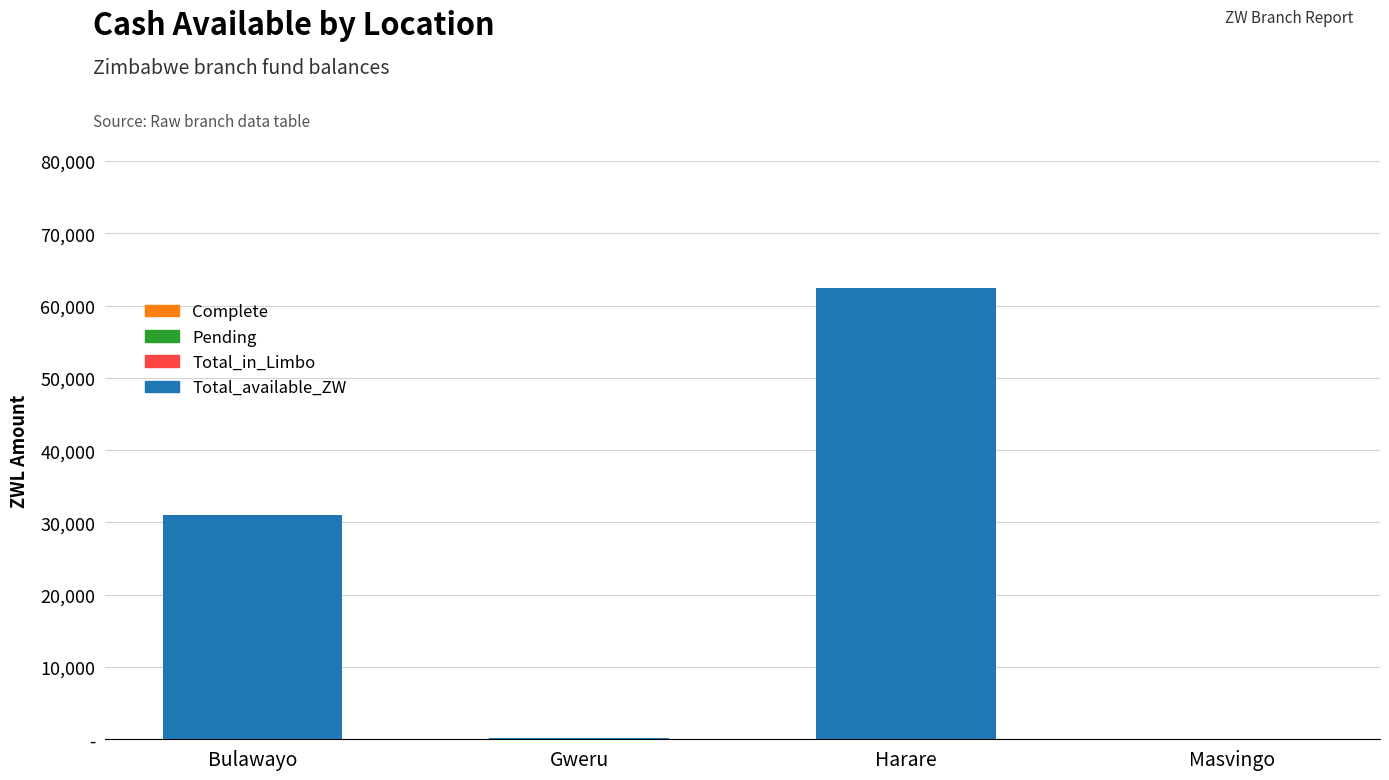

What position from the right is Gweru?

3